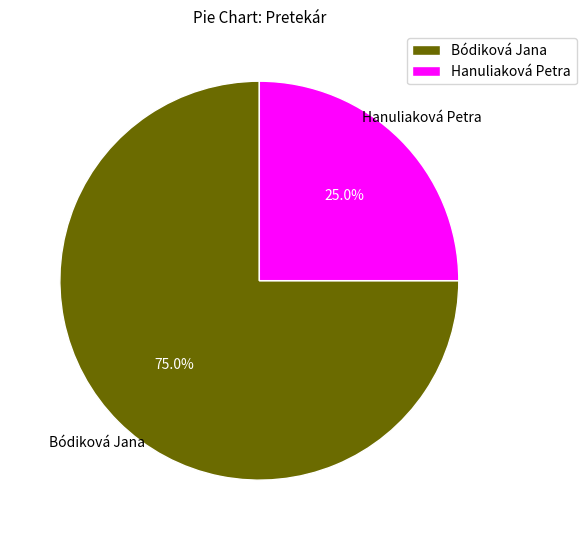

Which category has the biggest portion of the pie?

Bódiková Jana